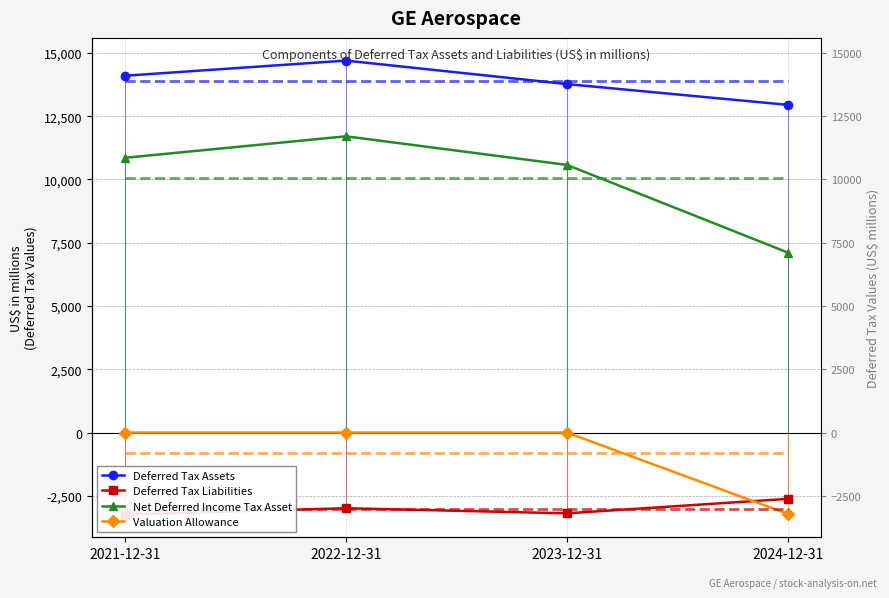

Where is Valuation Allowance nearest to the value -1608?

2021-12-31